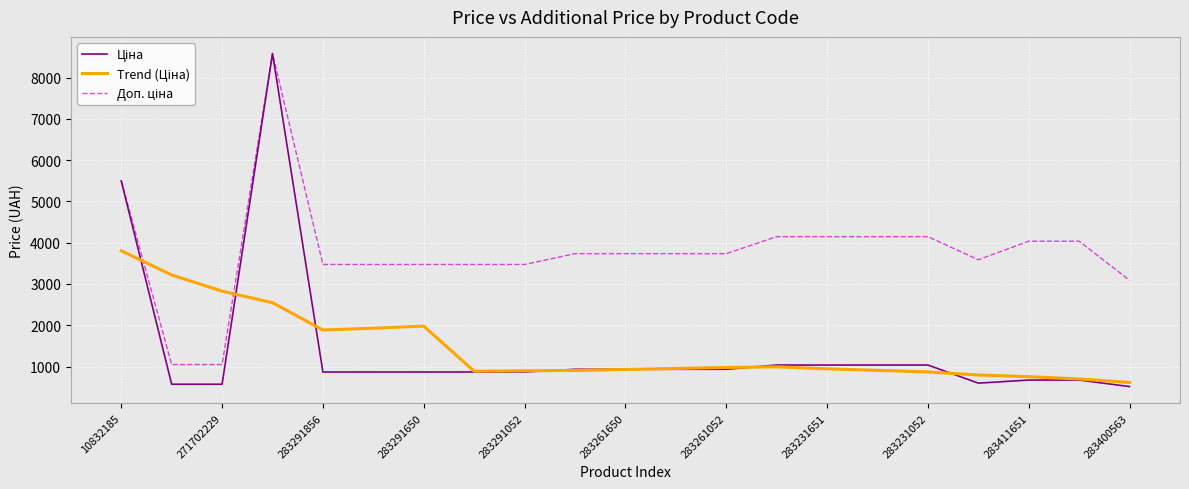

What is the maximum value shown in the chart?

8581.1